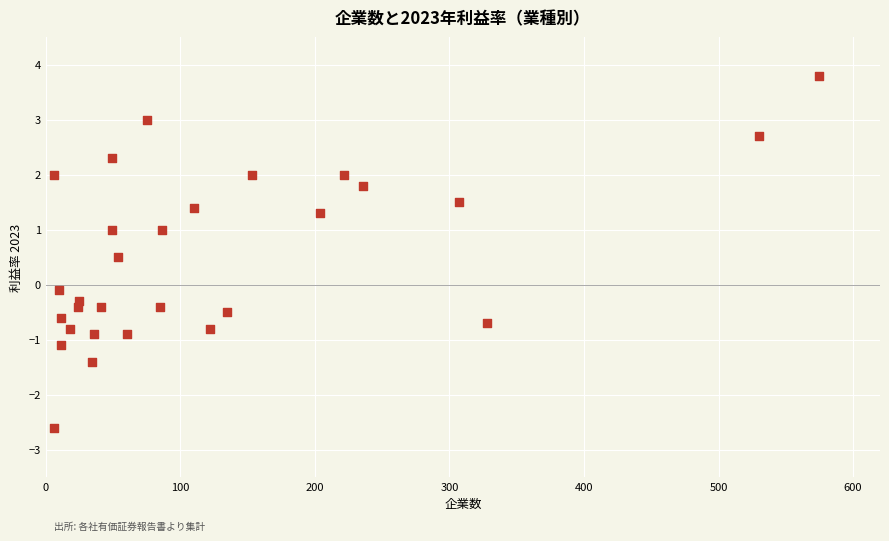

What is the range of X values (max minus min)?

569.0